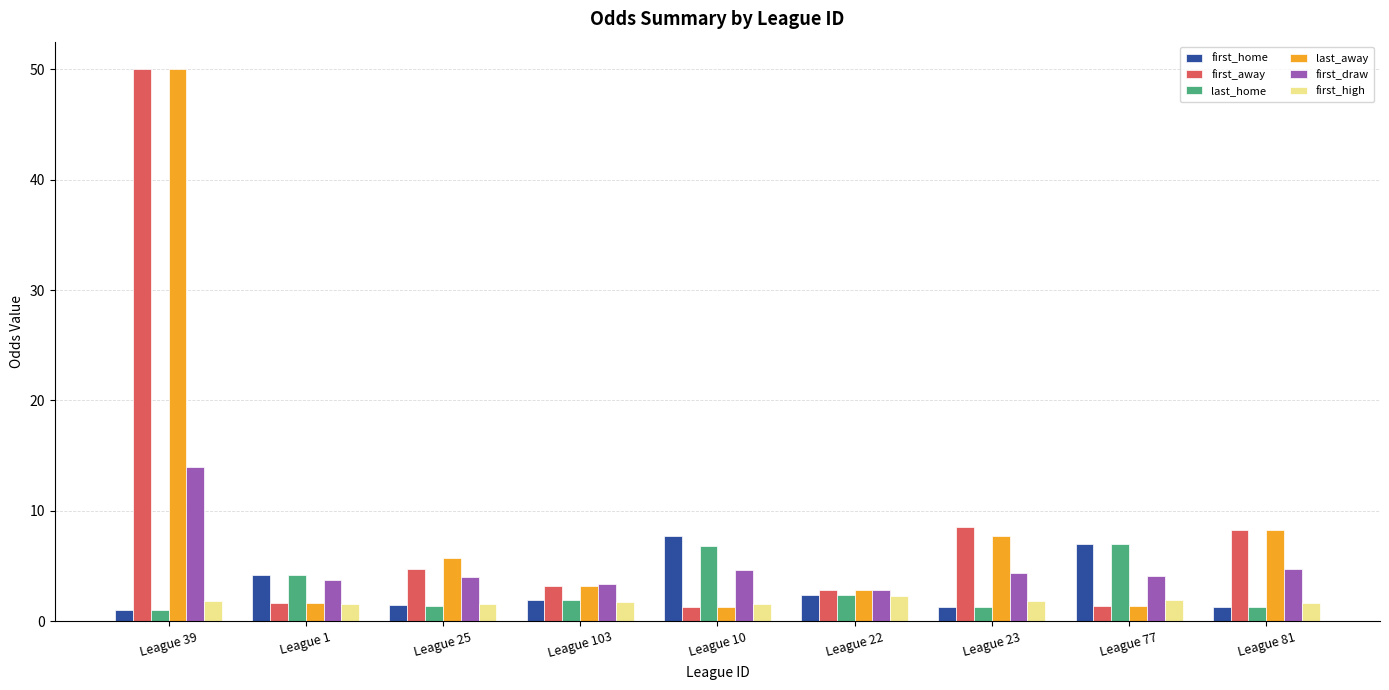

At which category is the sum across all series the highest?

League 39